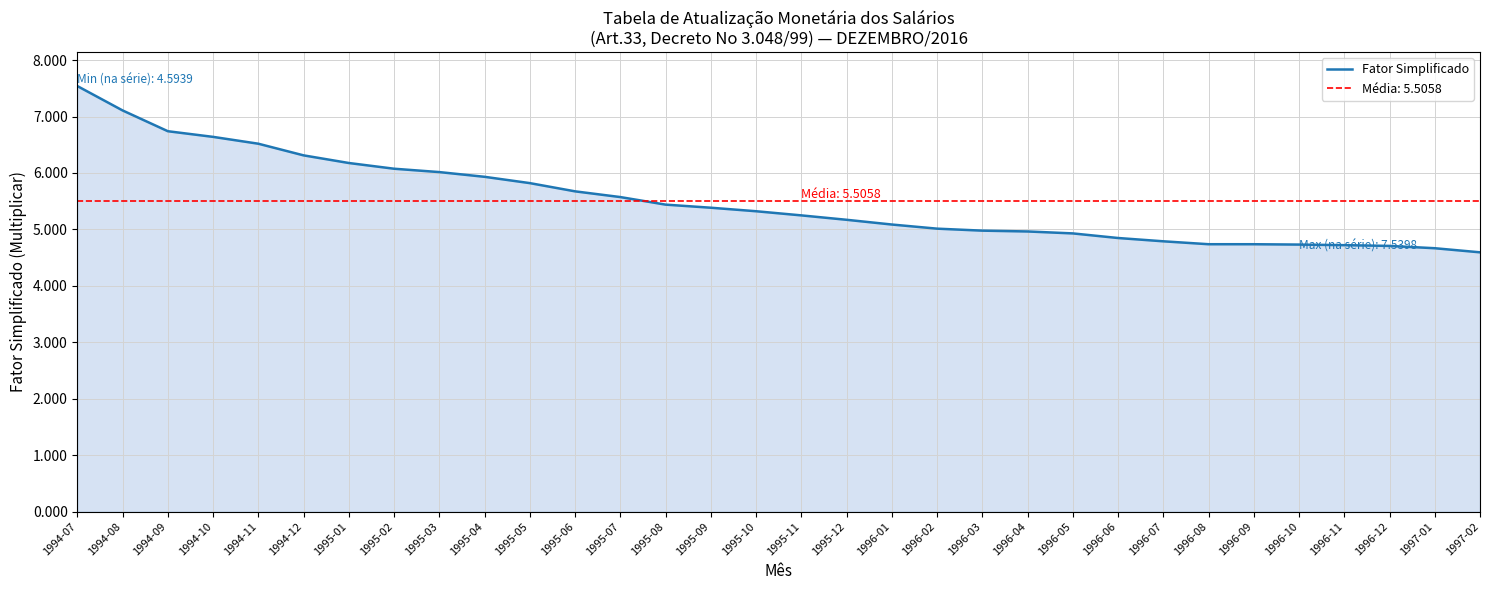

Rank the categories by value from lowest to highest.

1997-02, 1997-01, 1996-12, 1996-11, 1996-10, 1996-09, 1996-08, 1996-07, 1996-06, 1996-05, 1996-04, 1996-03, 1996-02, 1996-01, 1995-12, 1995-11, 1995-10, 1995-09, 1995-08, 1995-07, 1995-06, 1995-05, 1995-04, 1995-03, 1995-02, 1995-01, 1994-12, 1994-11, 1994-10, 1994-09, 1994-08, 1994-07